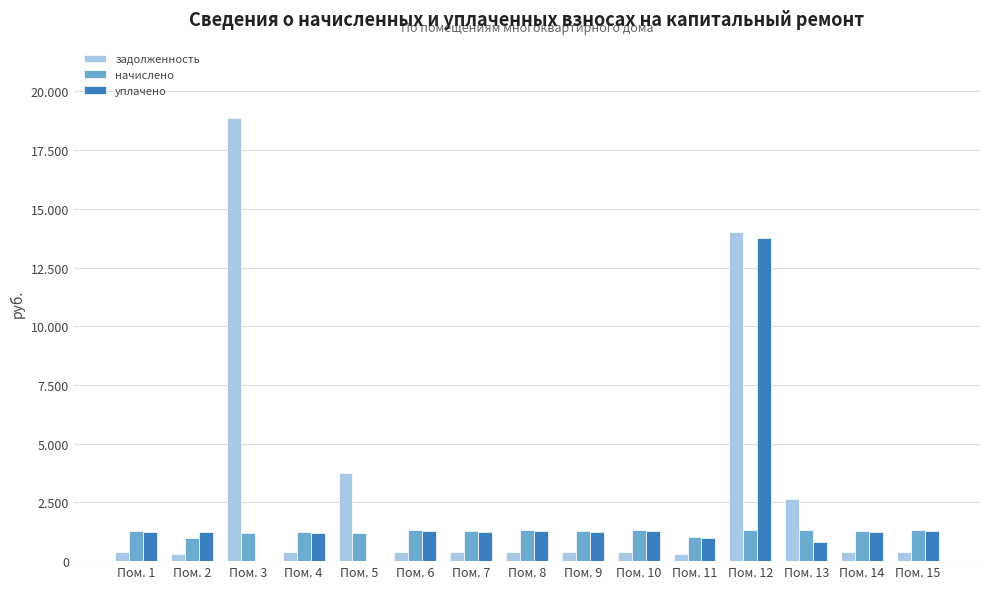

What is the sum of the задолженность values at Пом. 13 and Пом. 12?

16655.6